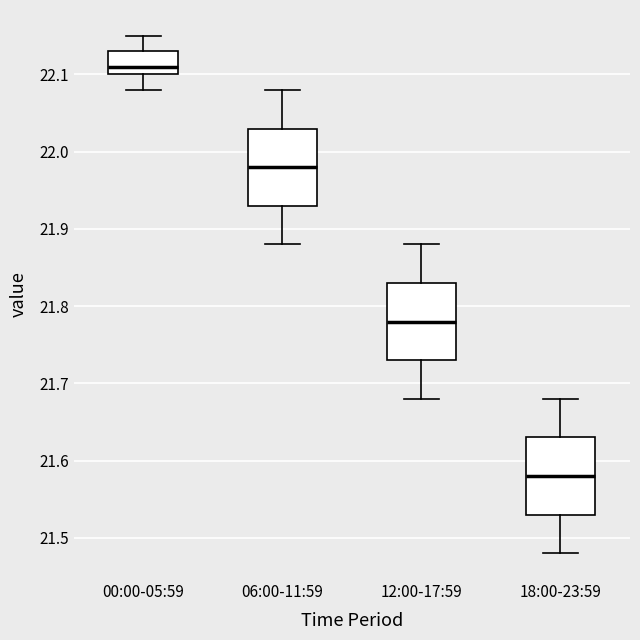

Reading left to right, transcribe this box plot: for each box, give where its median line is, the range the box spans, and where its two whiskers end, as read against the y-axis. The values are not printed on the chart, so give them approximately, as read against the axis.

00:00-05:59: median 22.11, box 22.10 to 22.13, whiskers 22.08 to 22.15
06:00-11:59: median 21.98, box 21.93 to 22.03, whiskers 21.88 to 22.08
12:00-17:59: median 21.78, box 21.73 to 21.83, whiskers 21.68 to 21.88
18:00-23:59: median 21.58, box 21.53 to 21.63, whiskers 21.48 to 21.68